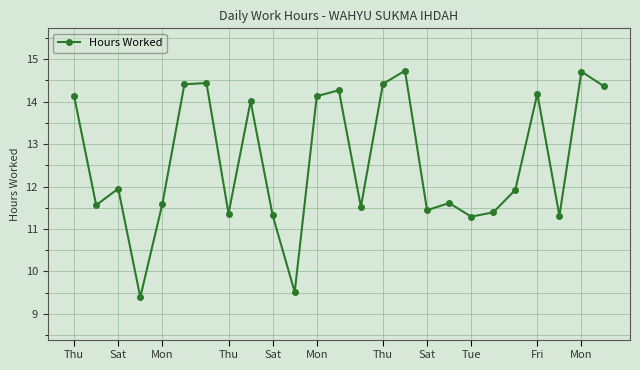

How many interior local peaks (higher than both neighbors) does the data have?

8